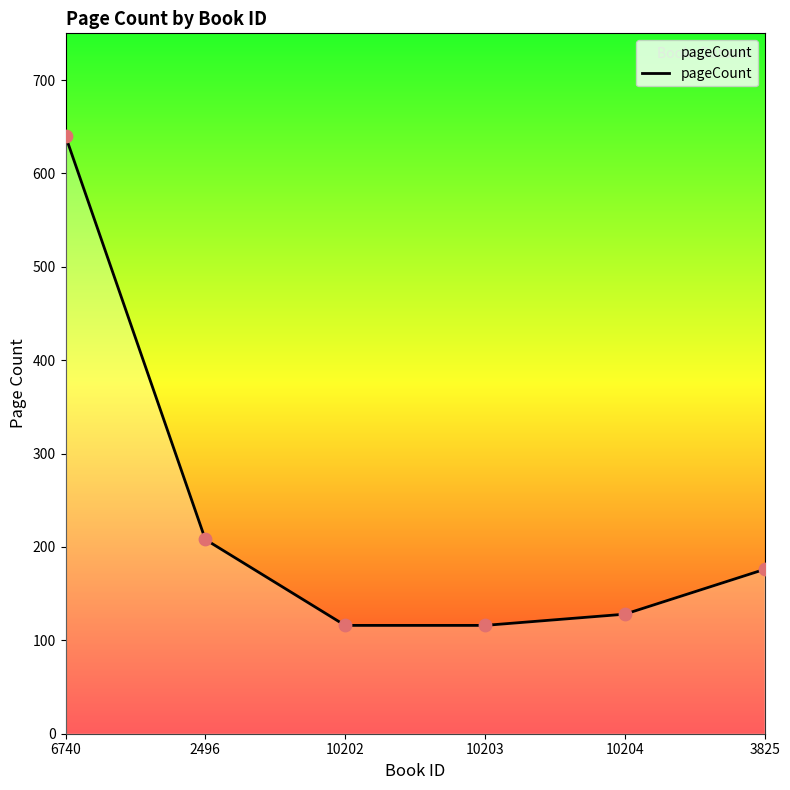

Between 6740 and 10202, which is larger?

6740